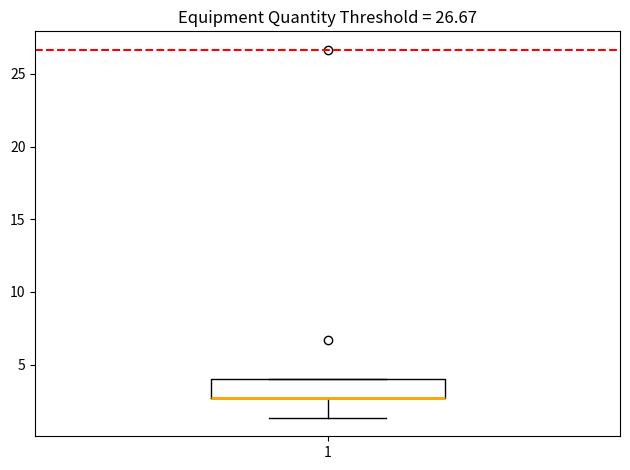

Where is the lower edge of the box at x = 1 on the y-axis? The values are not printed on the chart, so give them approximately, as read against the axis.

2.5